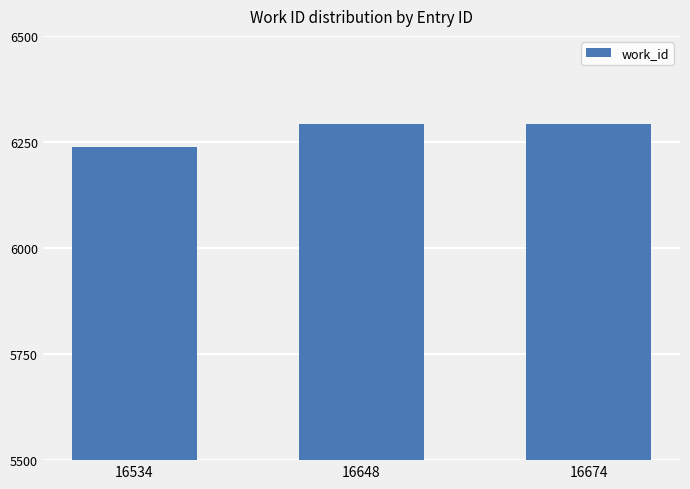

What is the sum of all values?

18825